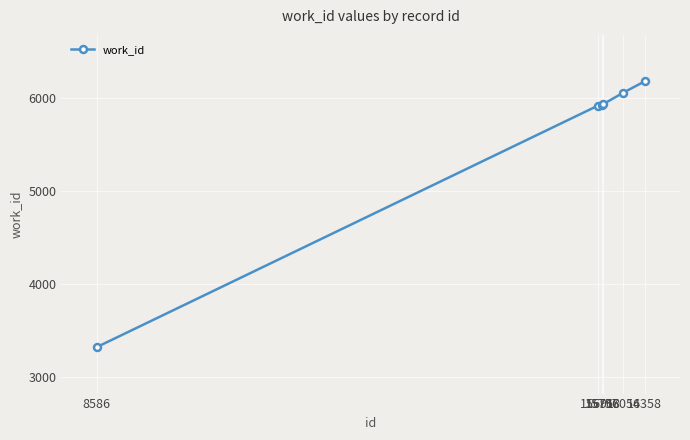

True or false: the data shows 5935 at 15768.

True